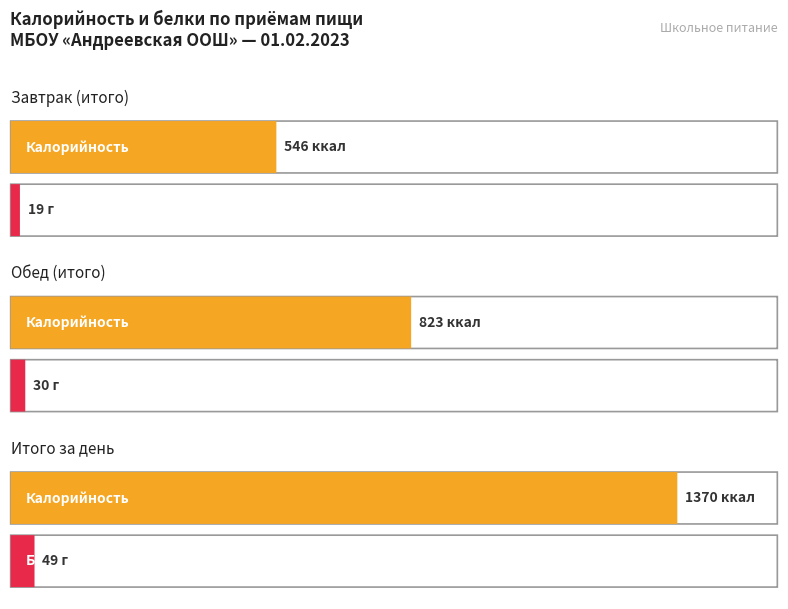

Is it true that Белки equals 49 at Обед (итого)?

False